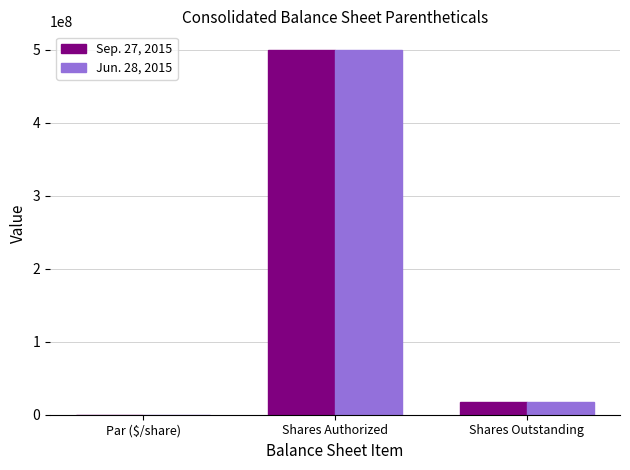

The value of Jun. 28, 2015 at Shares Authorized is 500000000.0. True or false?

True